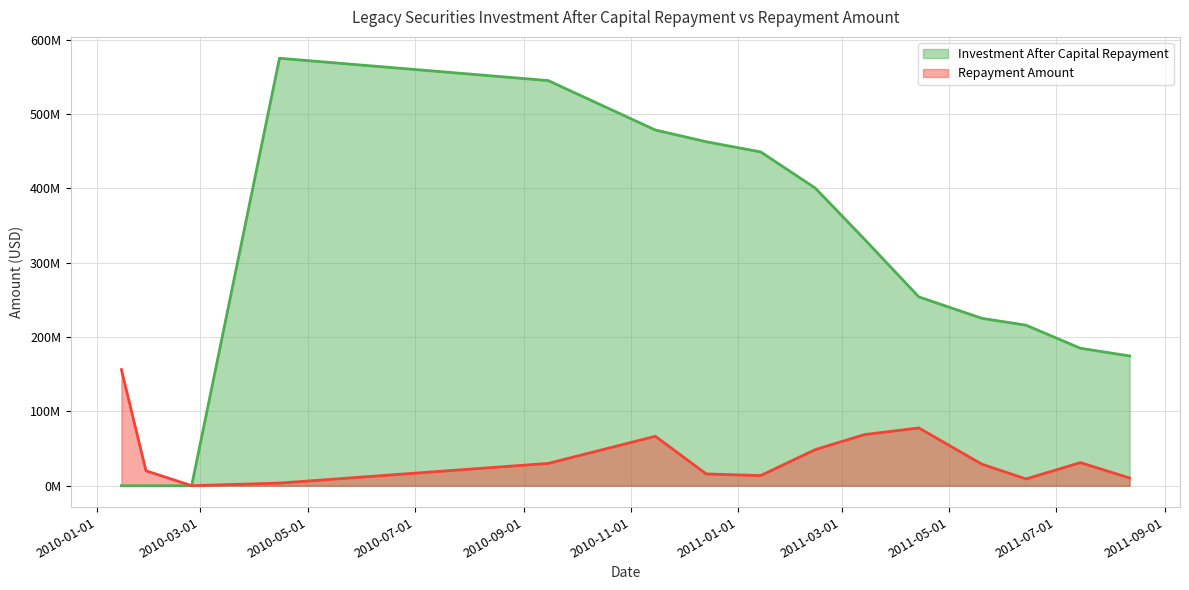

True or false: Repayment Amount has more than 2 interior local peaks.

True